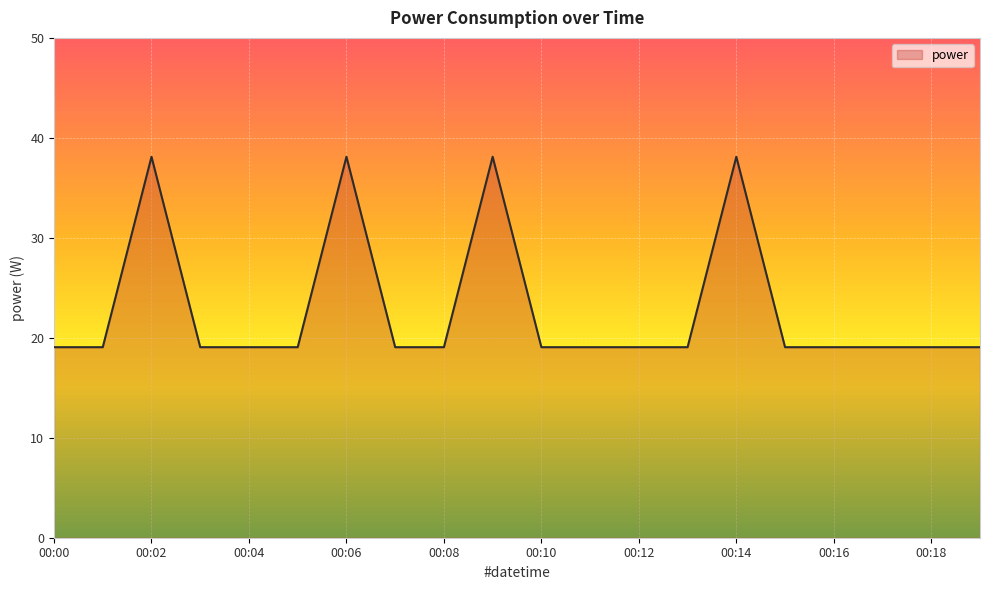

What is the maximum value shown in the chart?

38.1